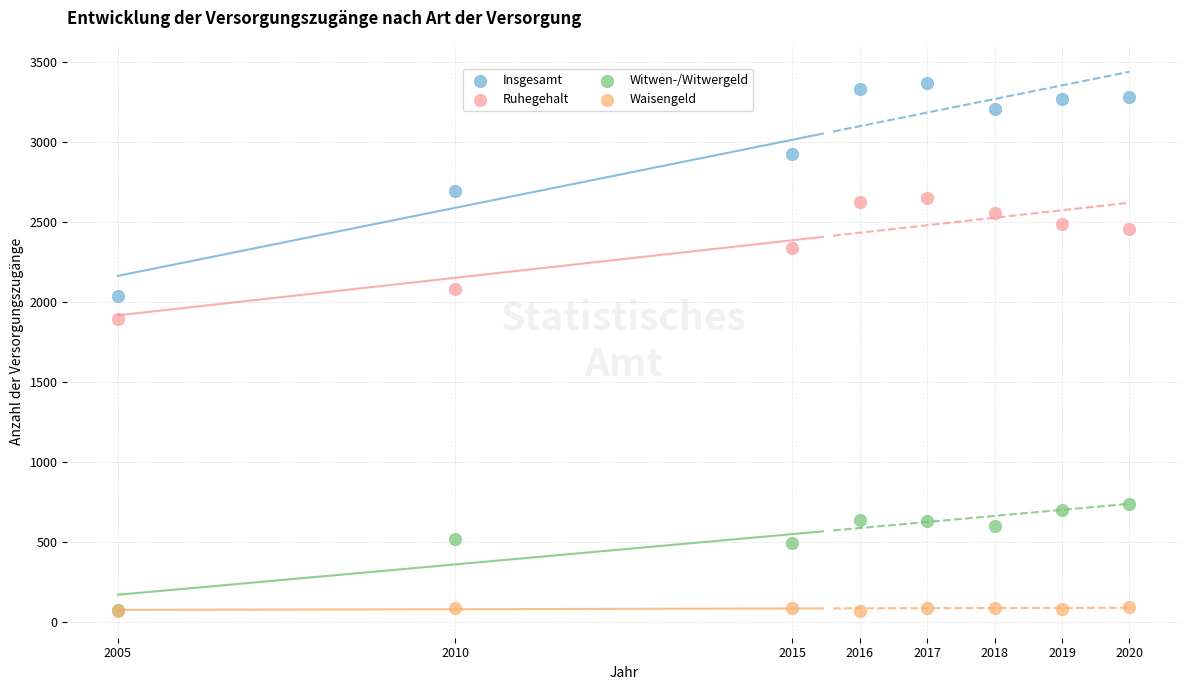

Across all series, what Y value is closest to 1720?

1895